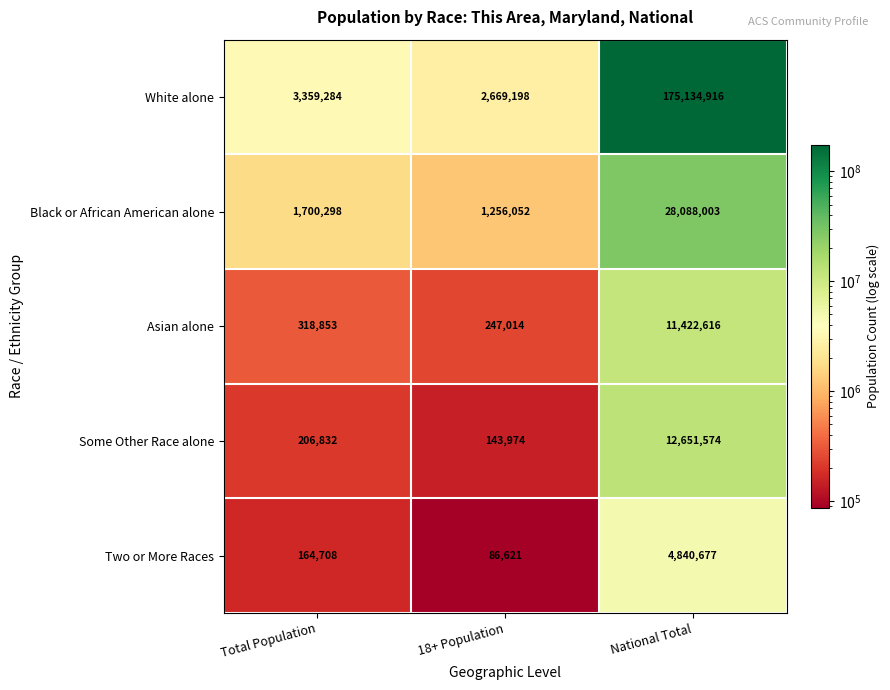

Between 18+ Population and National Total, which series saw the biggest shift?

White alone